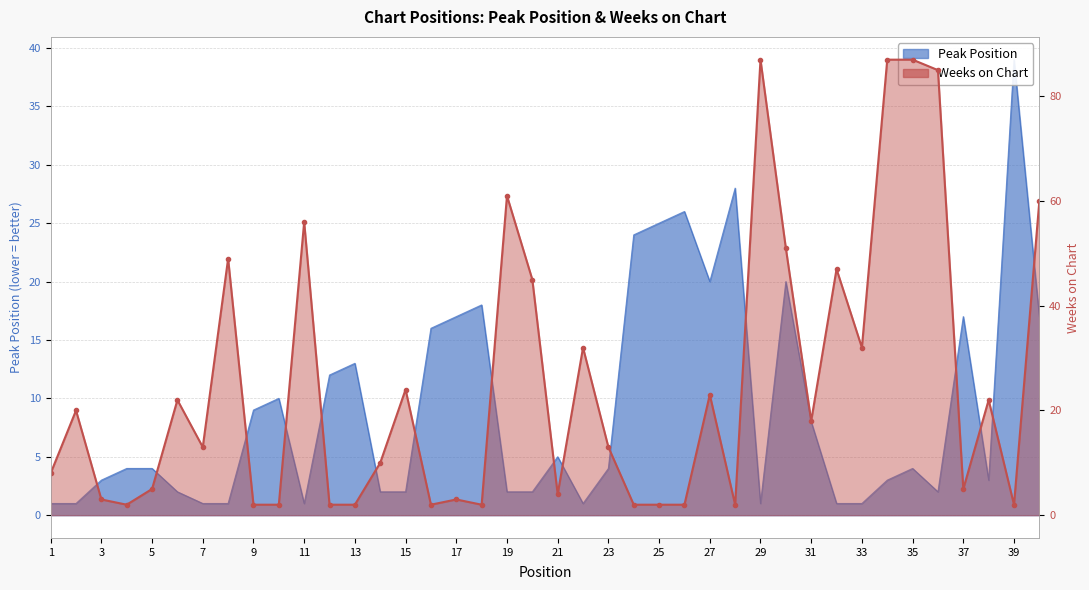

Reading right to left, transcribe all the data shown in this chart.

60	2	22	5	85	87	87	32	47	18	51	87	2	23	2	2	2	13	32	4	45	61	2	3	2	24	10	2	2	56	2	2	49	13	22	5	2	3	20	8